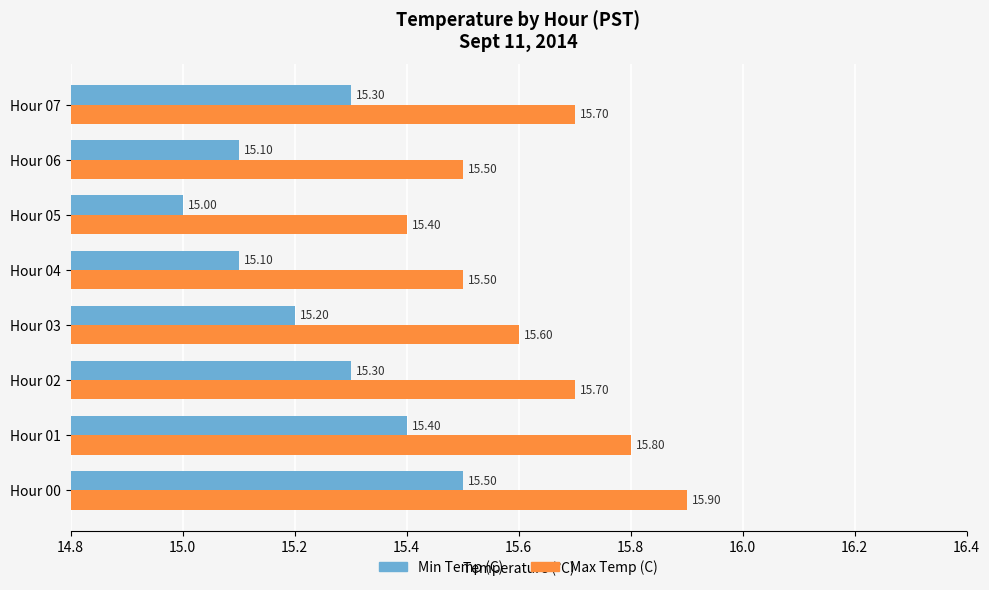

List the series in order of their peak value, lowest first.

Min Temp (C), Max Temp (C)